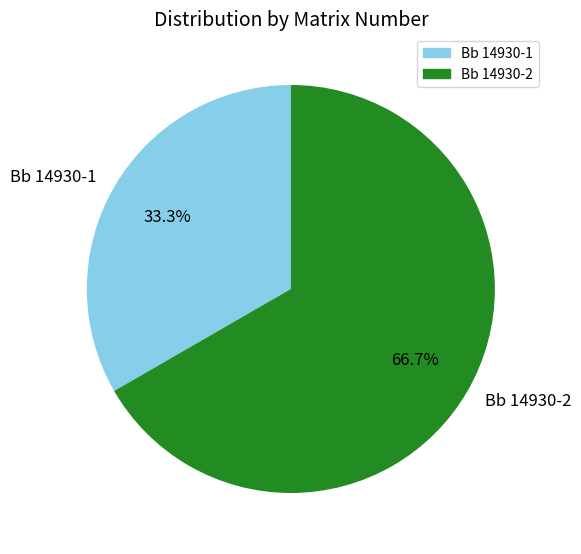

Which category has the smallest portion of the pie?

Bb 14930-1